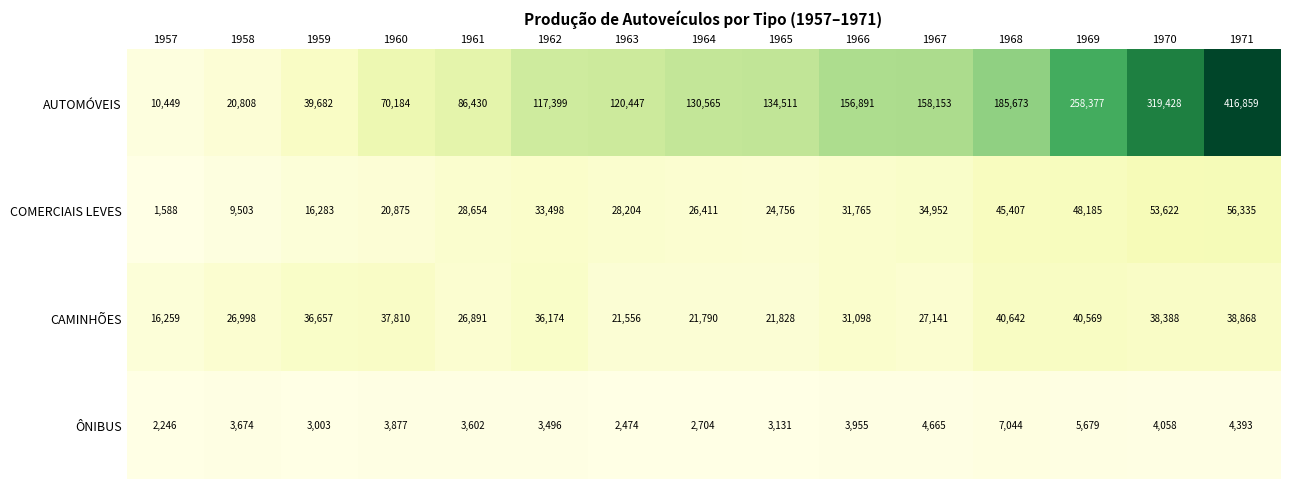

Which series changed the most between 1959 and 1962?

AUTOMÓVEIS